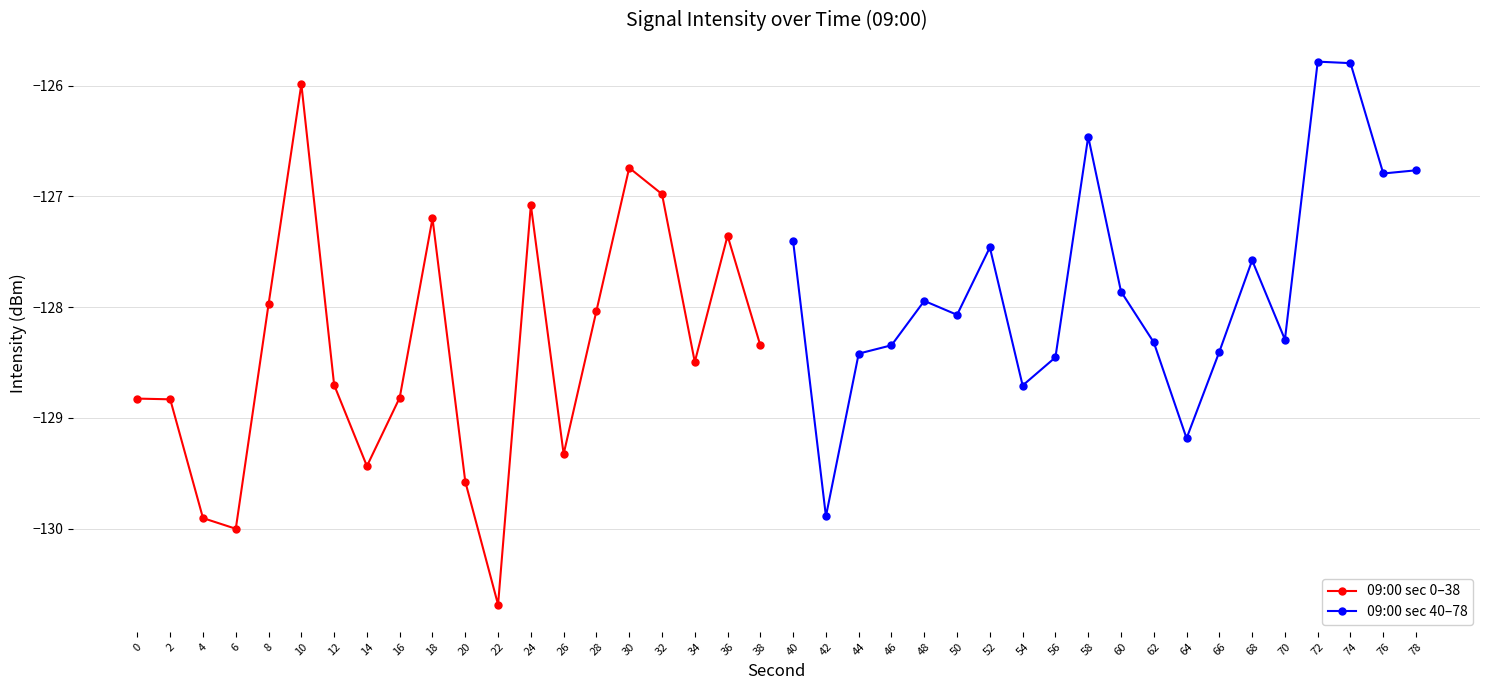

True or false: 09:00 sec 0–38 has a value of -128.8 at 16.

True